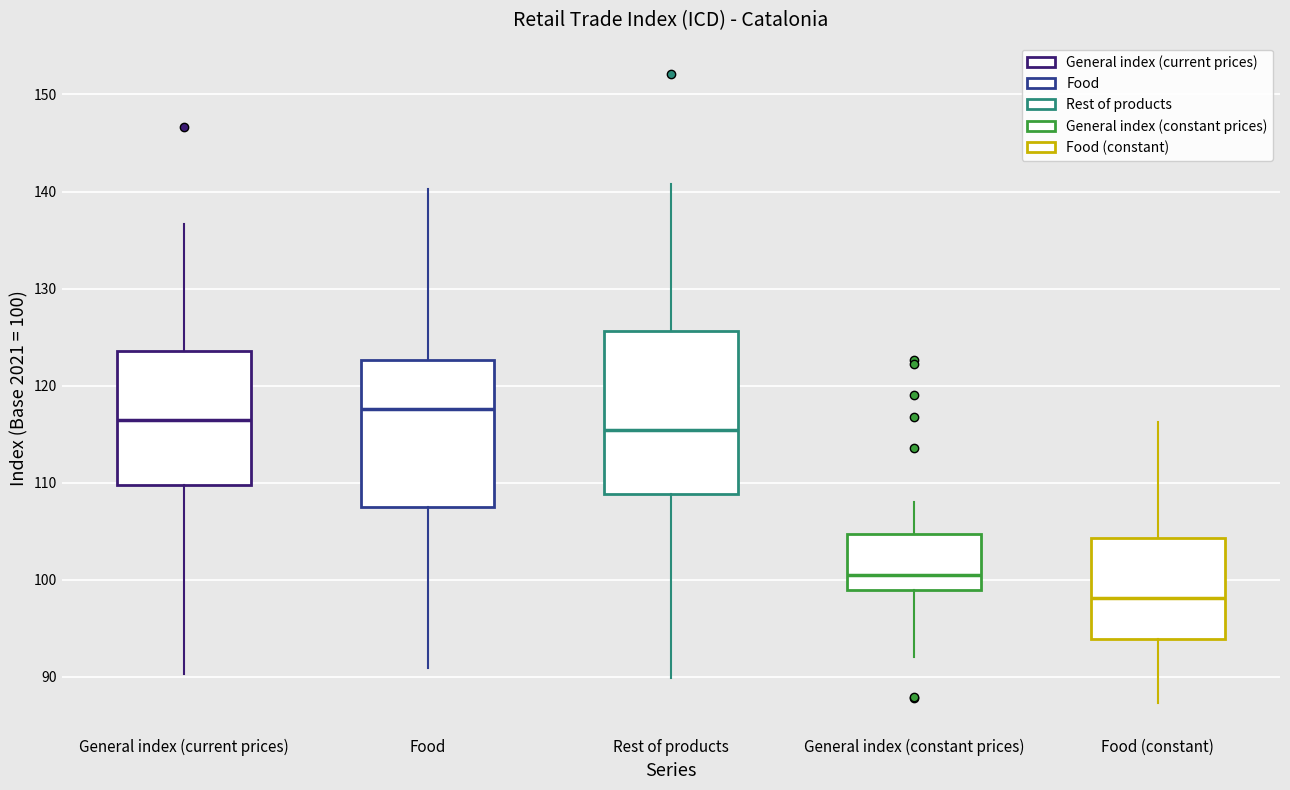

Reading left to right, transcribe this box plot: for each box, give where its median line is, the range the box spans, and where its two whiskers end, as read against the y-axis. The values are not printed on the chart, so give them approximately, as read against the axis.

General index (current prices): median 116, box 110 to 124, whiskers 90 to 137
Food: median 118, box 107 to 123, whiskers 91 to 140
Rest of products: median 115, box 109 to 126, whiskers 90 to 141
General index (constant prices): median 100, box 99 to 105, whiskers 92 to 108
Food (constant): median 98, box 94 to 104, whiskers 87 to 116